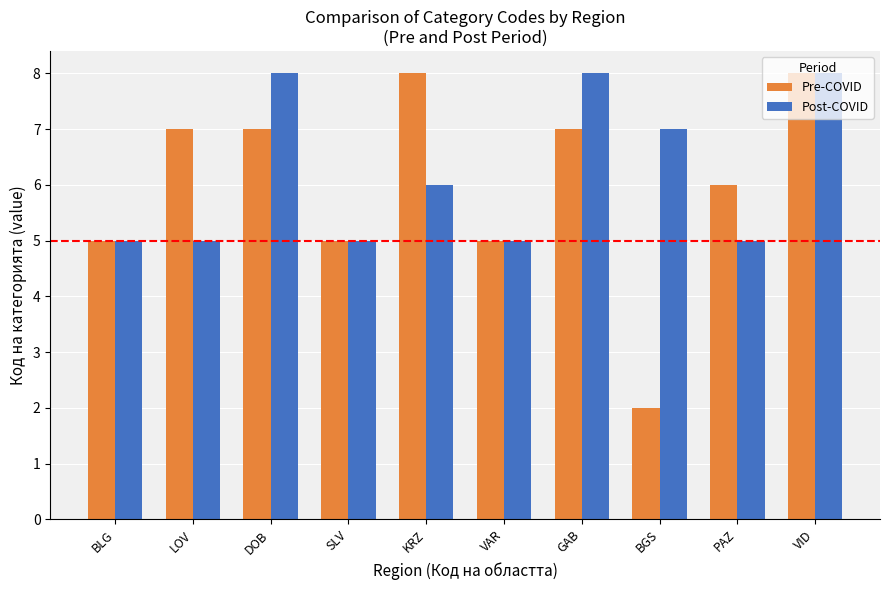

List the series in order of their overall mean, lowest first.

Pre-COVID, Post-COVID